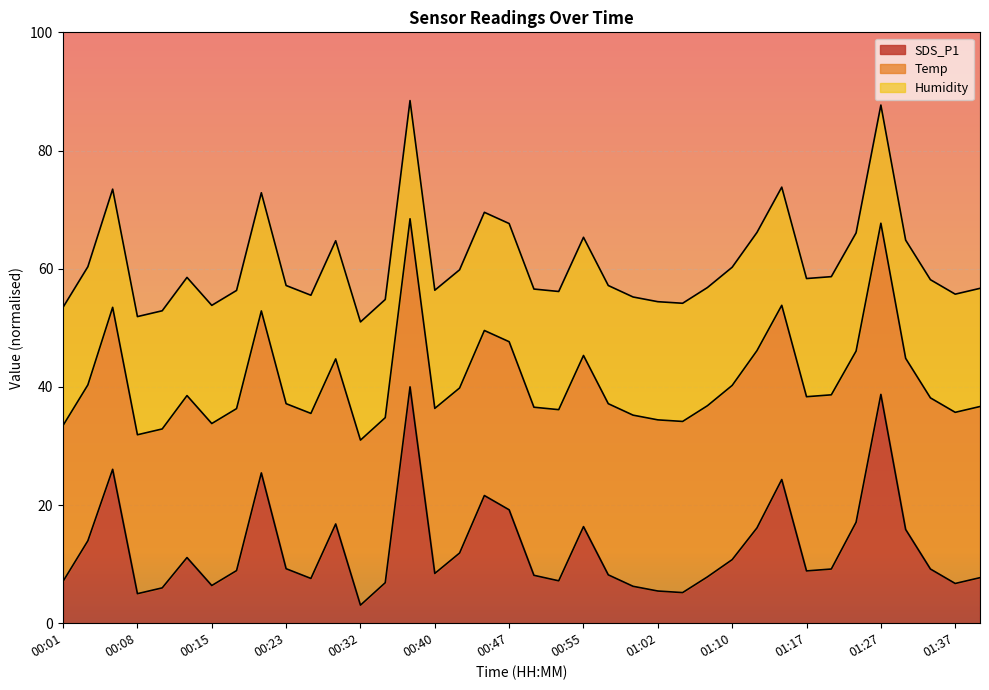

At which category does SDS_P1 reach its first local peak?

00:06